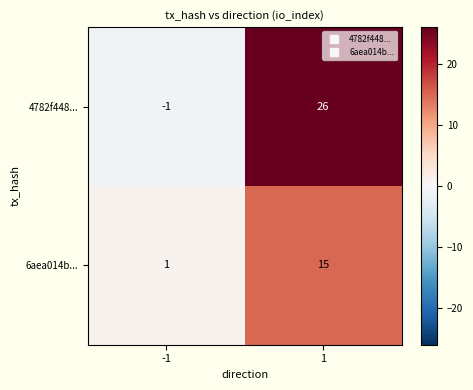

What is the sum of the 4782f448... values at -1 and 1?

25